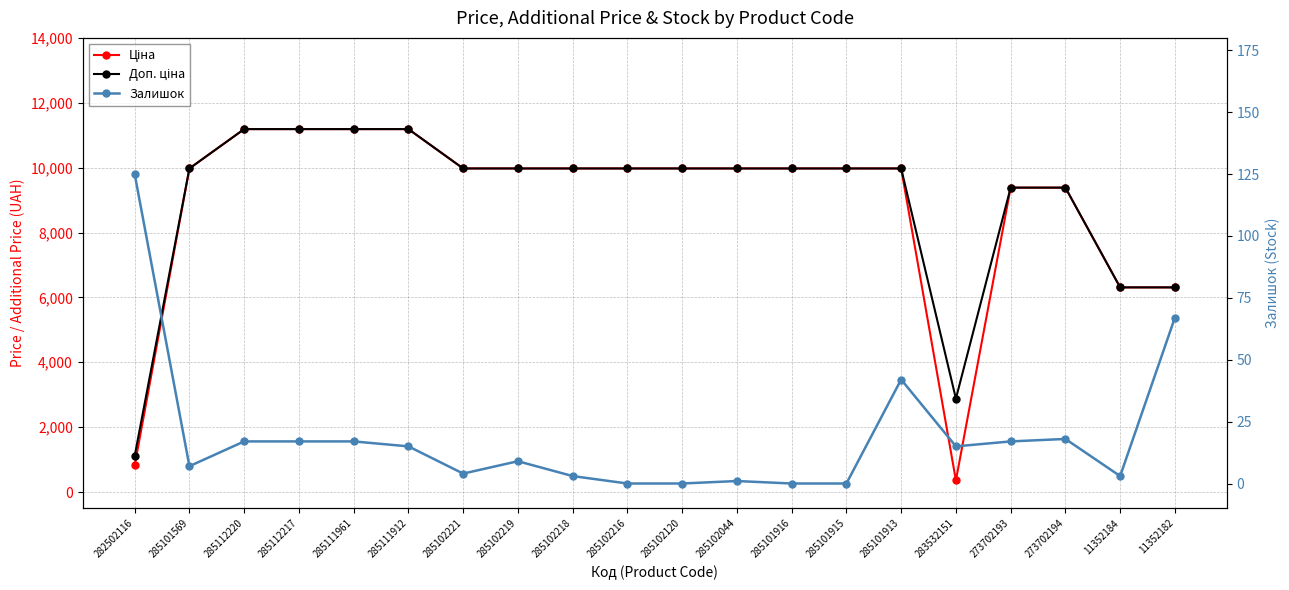

What is the label of the 13th point from the left?

285101916